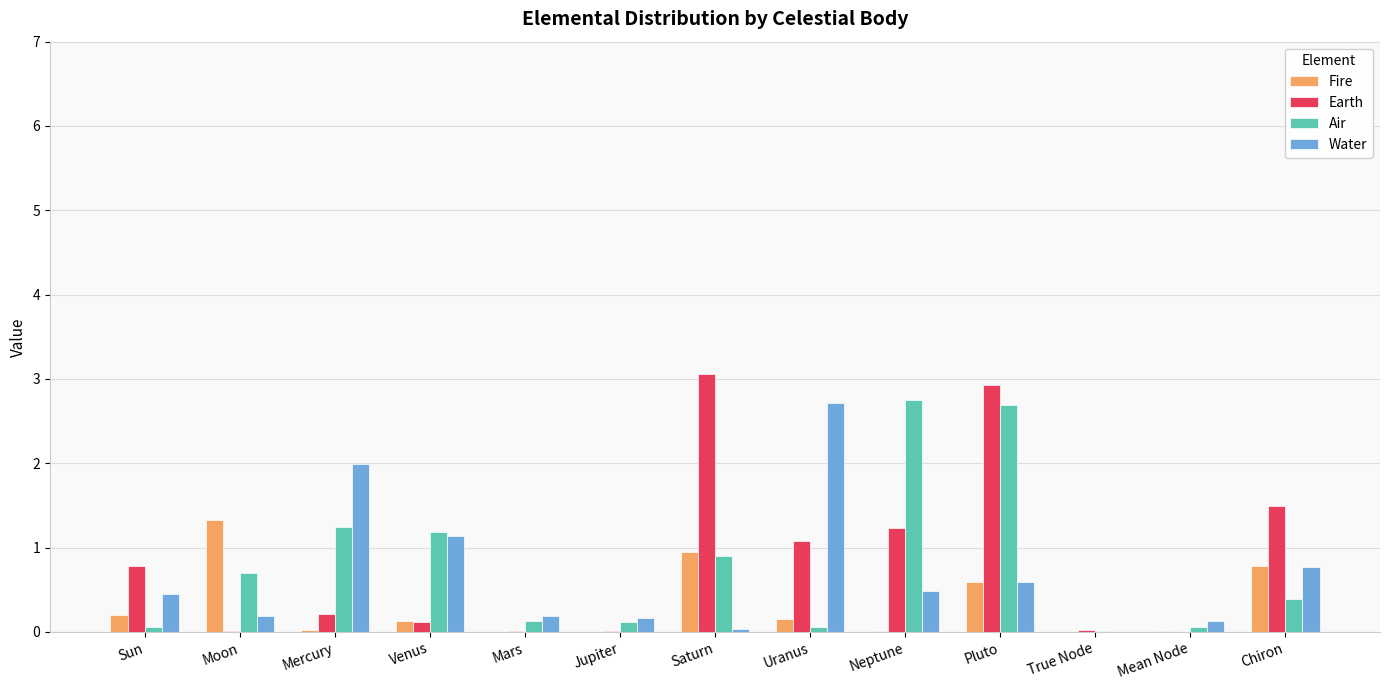

At which category is the sum across all series the highest?

Pluto